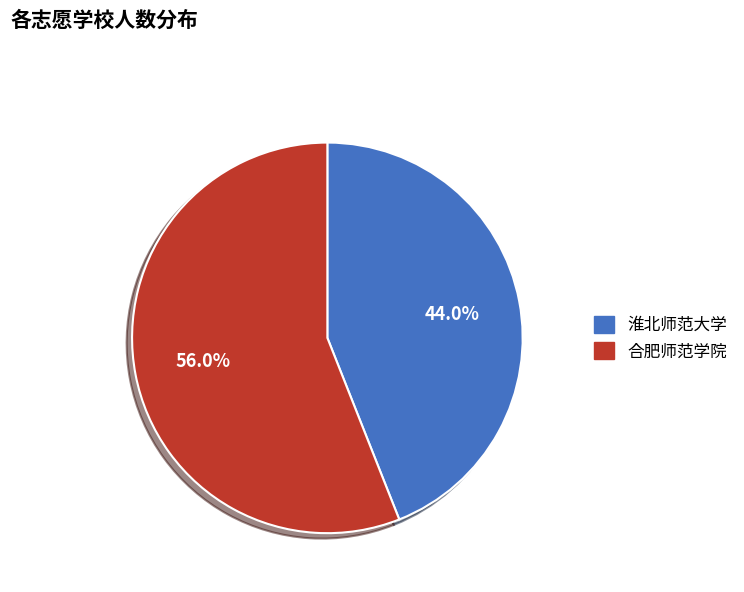

To the nearest percent, what is the difference between the 合肥师范学院 and 淮北师范大学 slice percentages?

12%